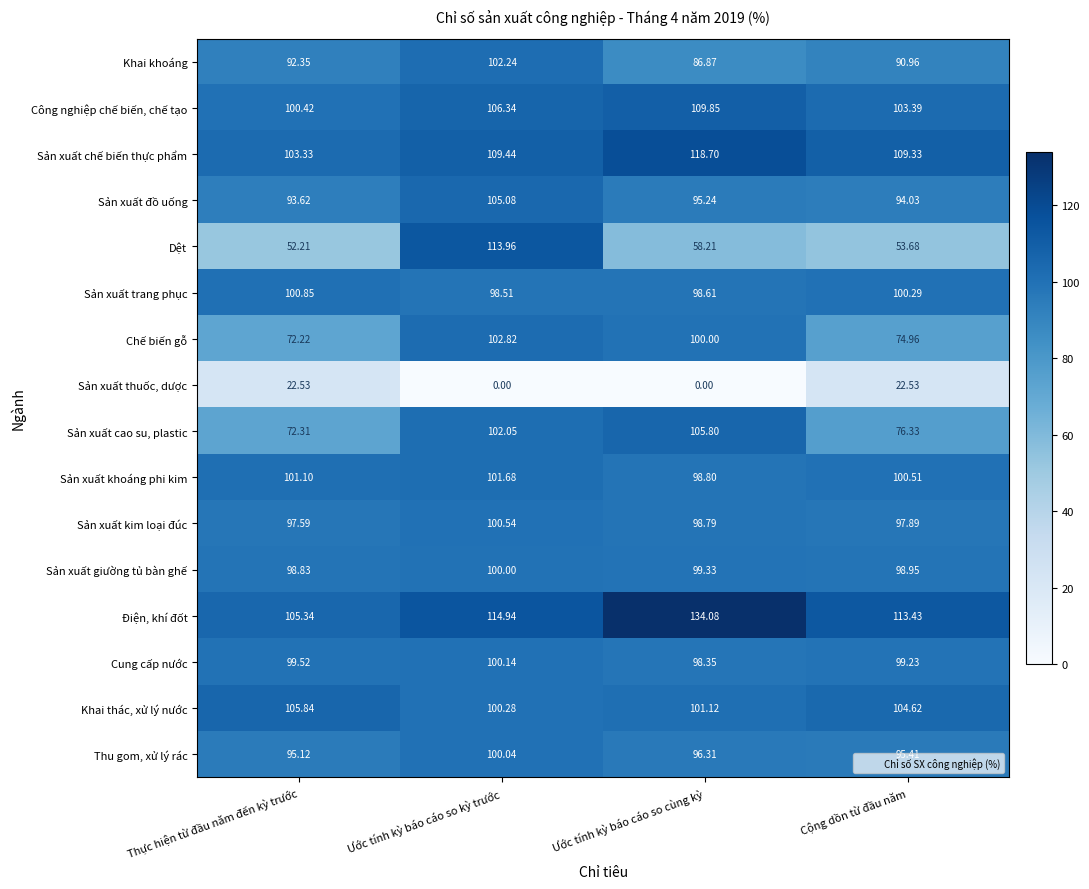

Between Ước tính kỳ báo cáo so kỳ trước and Cộng dồn từ đầu năm, which series saw the biggest shift?

Dệt